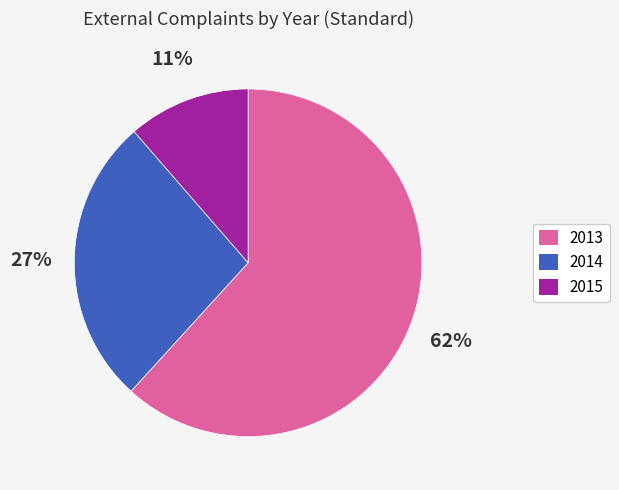

How many slices are in this pie chart?

3